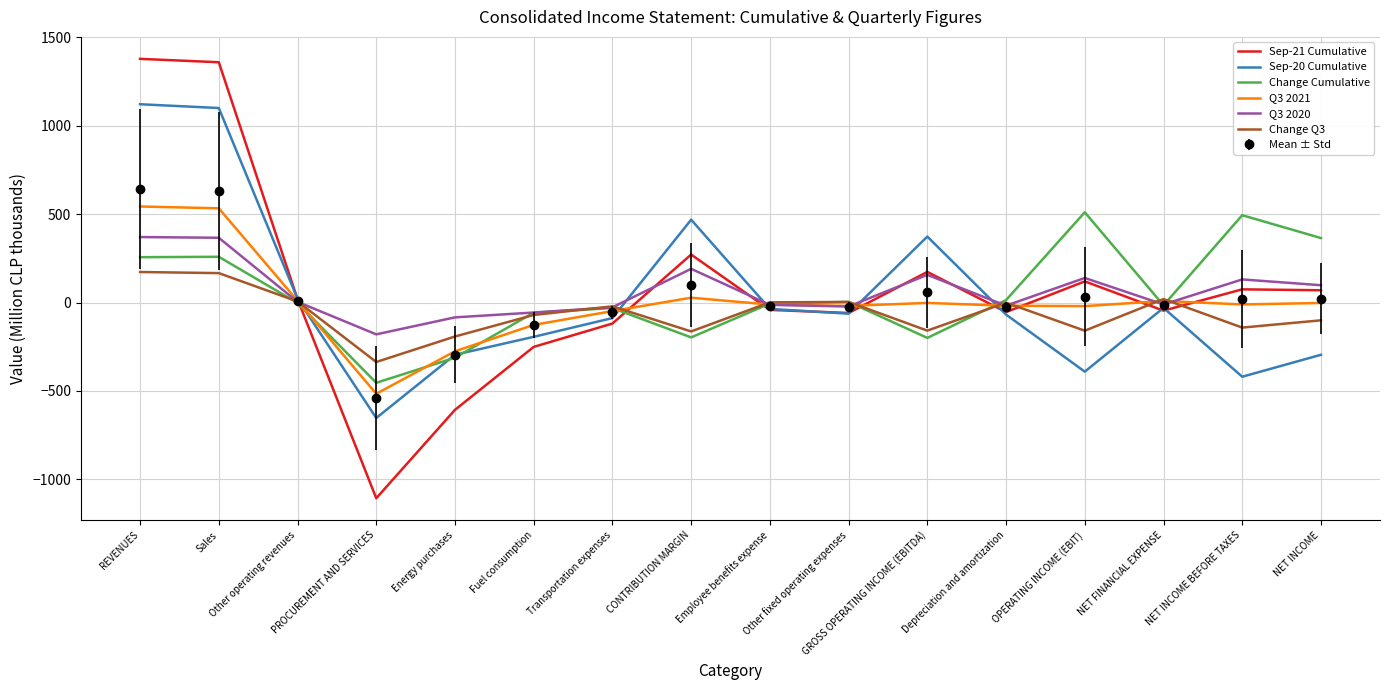

Which series has the largest range (max minus min)?

Sep-21 Cumulative